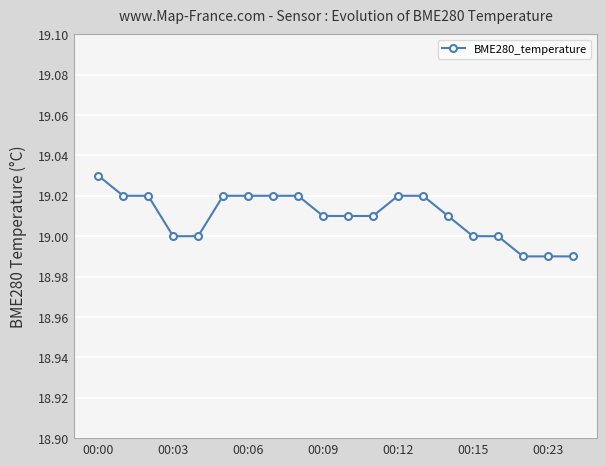

Does the chart have visible grid lines?

Yes